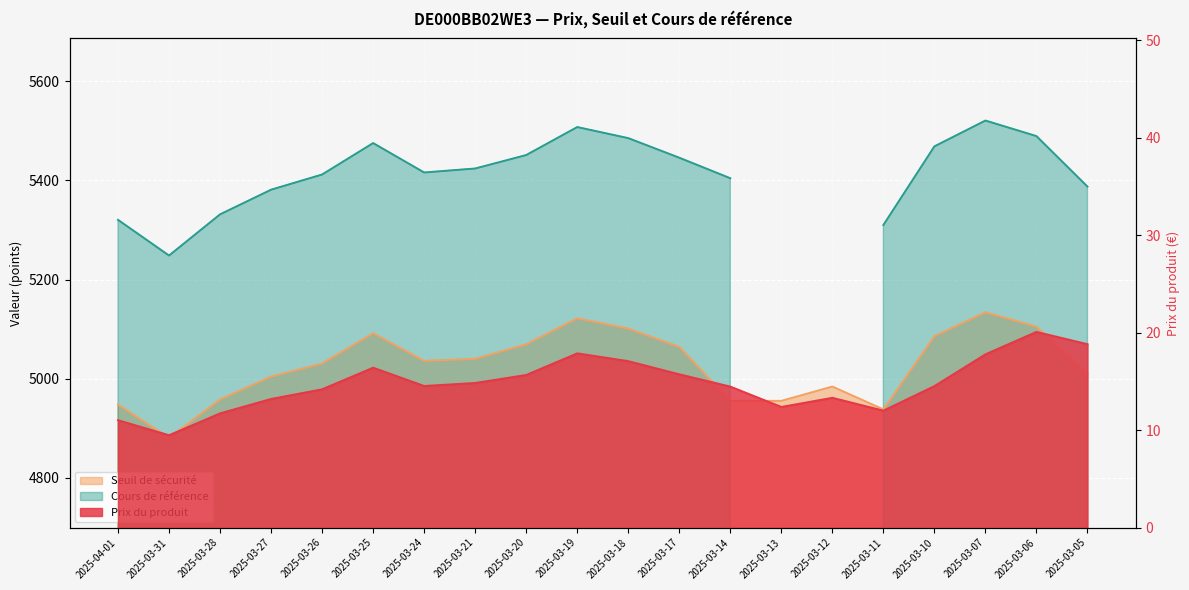

At which category does Prix du produit reach its first local peak?

2025-03-25